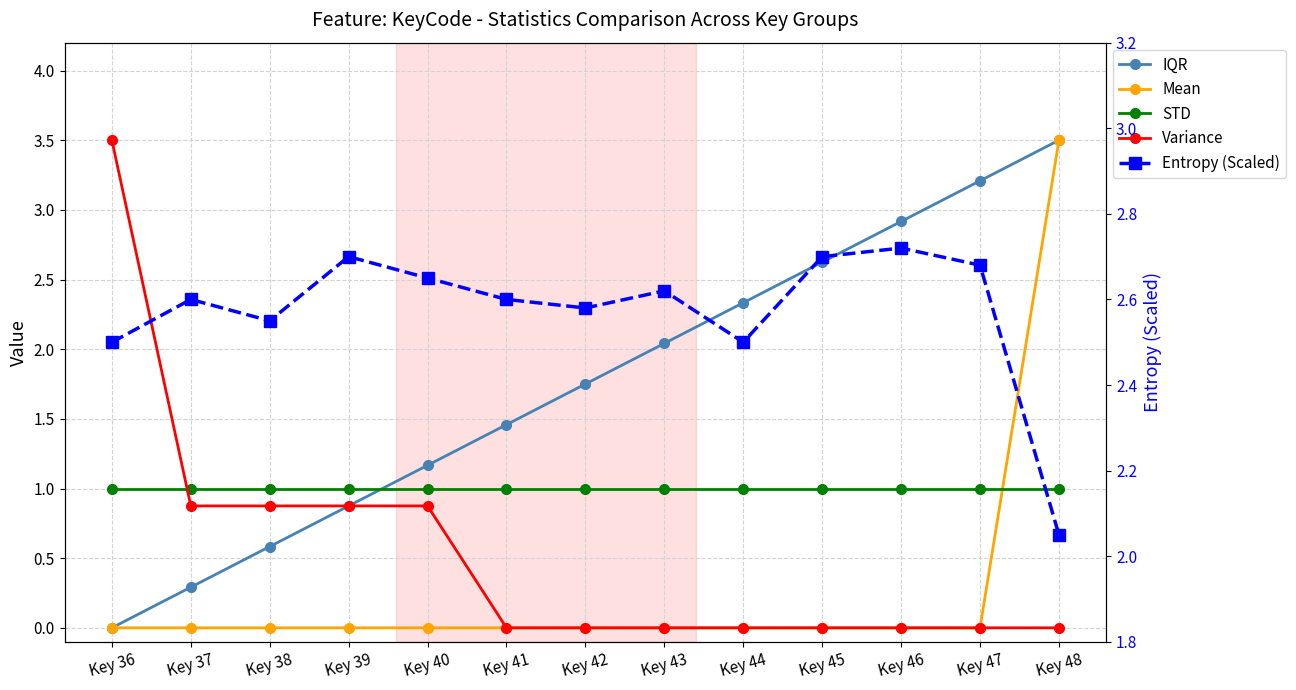

Between Key 40 and Key 47, which series saw the biggest shift?

IQR